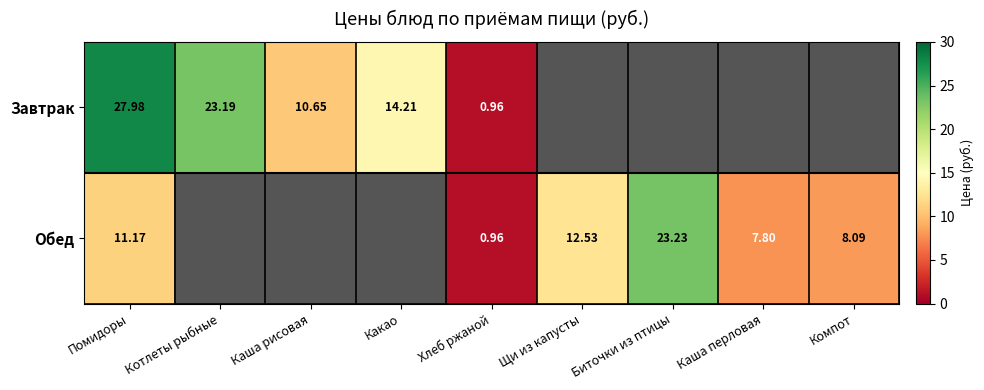

How many data points does each series have?

9